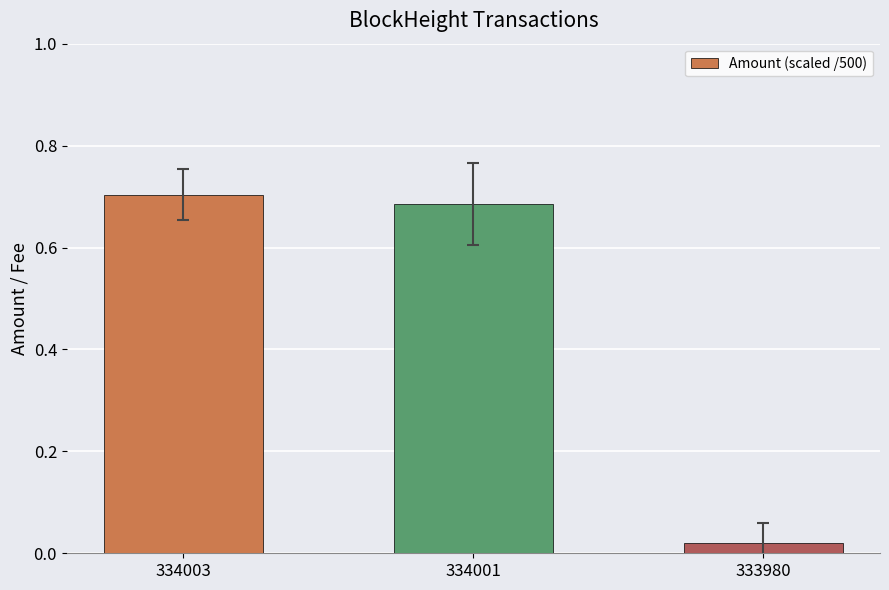

What is the sum of the values at 334001 and 334003?

1.4